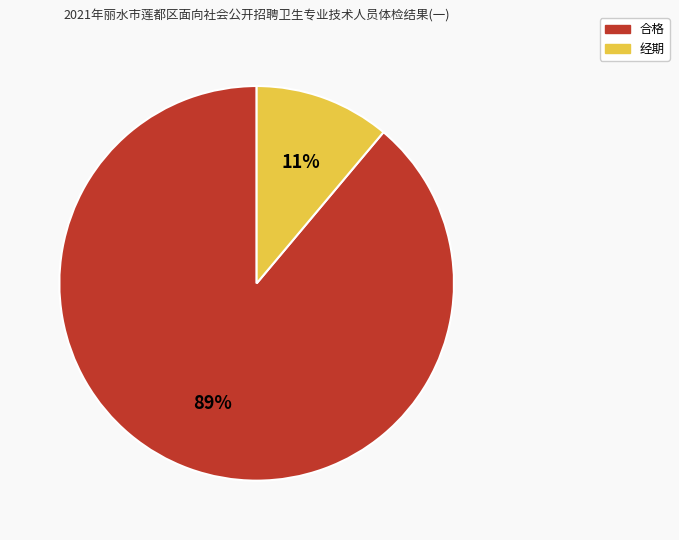

Rank the categories by value from lowest to highest.

经期, 合格